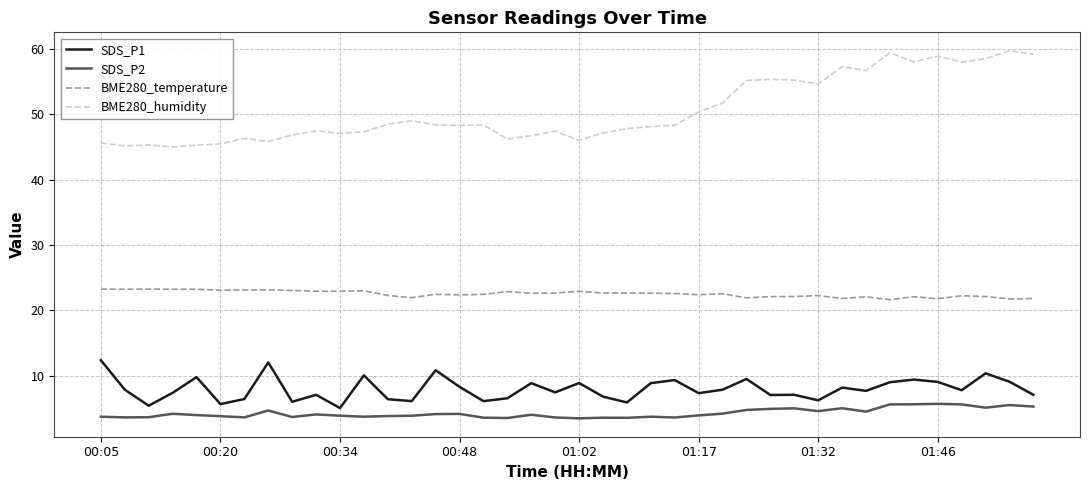

Which series has the largest total across all categories?

BME280_humidity